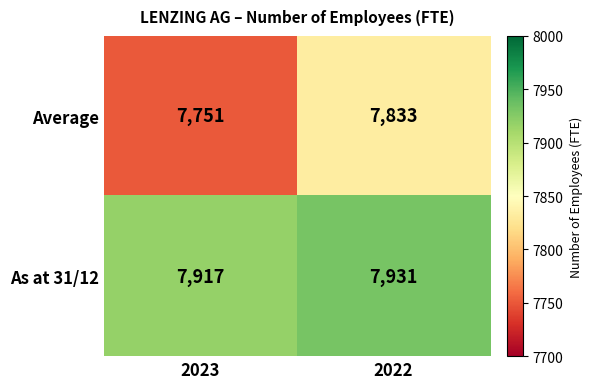

Where is As at 31/12 nearest to the value 7924?

2023